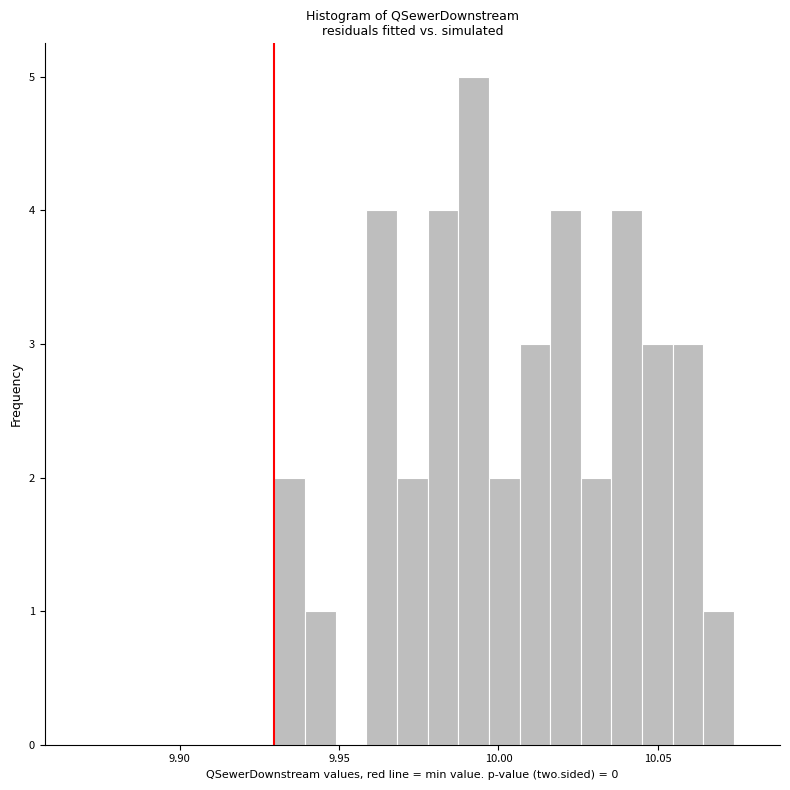

Read against the x-axis, roughly where is the centre of the tallest bar?

9.990